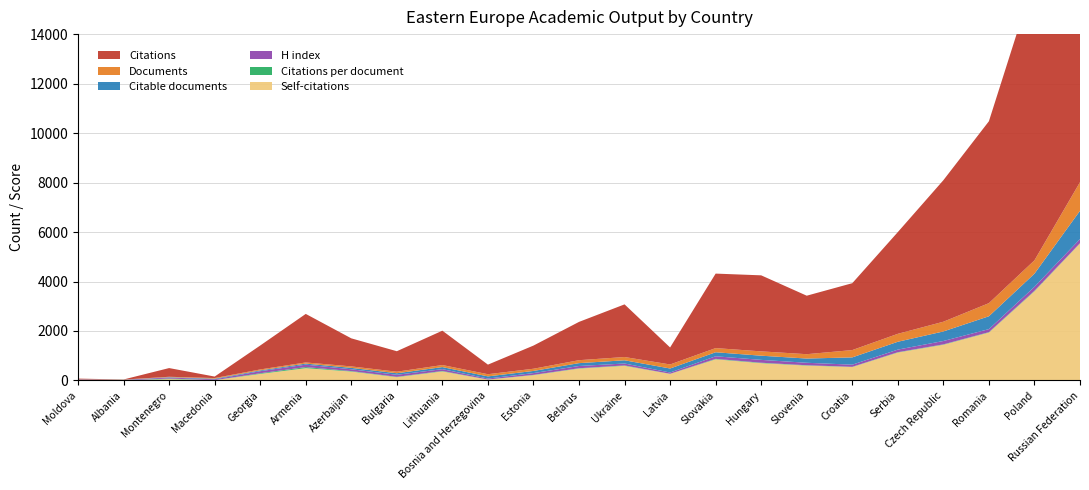

Reading right to left, list all the values displayed in this chart.

H index: 166.0	161.0	123.0	136.0	105.0	87.0	100.0	115.0	104.0	51.0	78.0	90.0	72.0	39.0	74.0	83.0	73.0	99.0	84.0	32.0	40.0	17.0	15.0
Citations per document: 10.5	21.1	13.9	14.6	12.8	9.1	13.4	17.6	17.9	4.2	16.1	13.0	10.5	4.4	16.7	13.3	18.9	42.6	25.4	2.4	23.5	0.4	5.6
Documents: 1157.0	540.0	530.0	393.0	321.0	296.0	176.0	175.0	168.0	163.0	132.0	119.0	89.0	88.0	83.0	62.0	60.0	46.0	38.0	26.0	15.0	9.0	5.0
Citable documents: 1142.0	529.0	520.0	386.0	317.0	294.0	171.0	169.0	163.0	162.0	130.0	116.0	87.0	88.0	83.0	62.0	56.0	43.0	32.0	26.0	15.0	9.0	5.0
Citations: 12149.0	11413.0	7352.0	5720.0	4112.0	2703.0	2364.0	3073.0	3011.0	687.0	2128.0	1548.0	936.0	387.0	1389.0	828.0	1134.0	1962.0	967.0	61.0	352.0	4.0	28.0
Self-citations: 5540.0	3605.0	1939.0	1445.0	1130.0	543.0	602.0	700.0	856.0	267.0	592.0	482.0	216.0	34.0	367.0	134.0	361.0	498.0	266.0	11.0	56.0	1.0	17.0